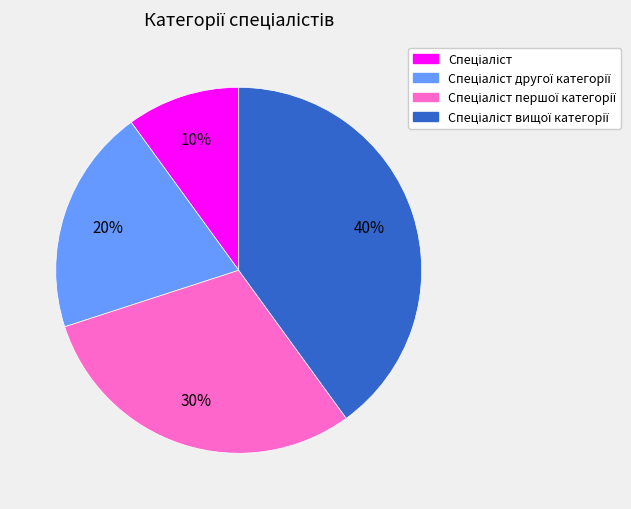

To the nearest percent, what is the difference between the largest and smallest slice percentages?

30%